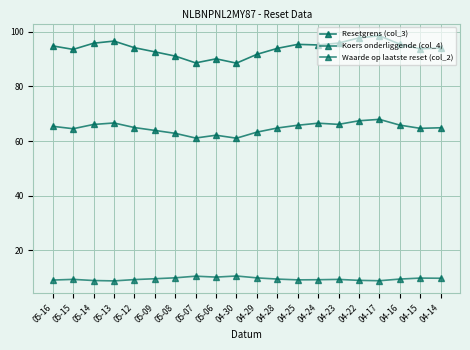

Read the Waarde op laatste reset (col_2) value at 04-24.

9.2